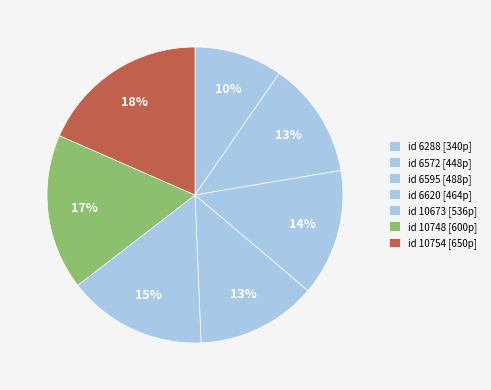

Is there any slice that represents more than half of the pie?

No